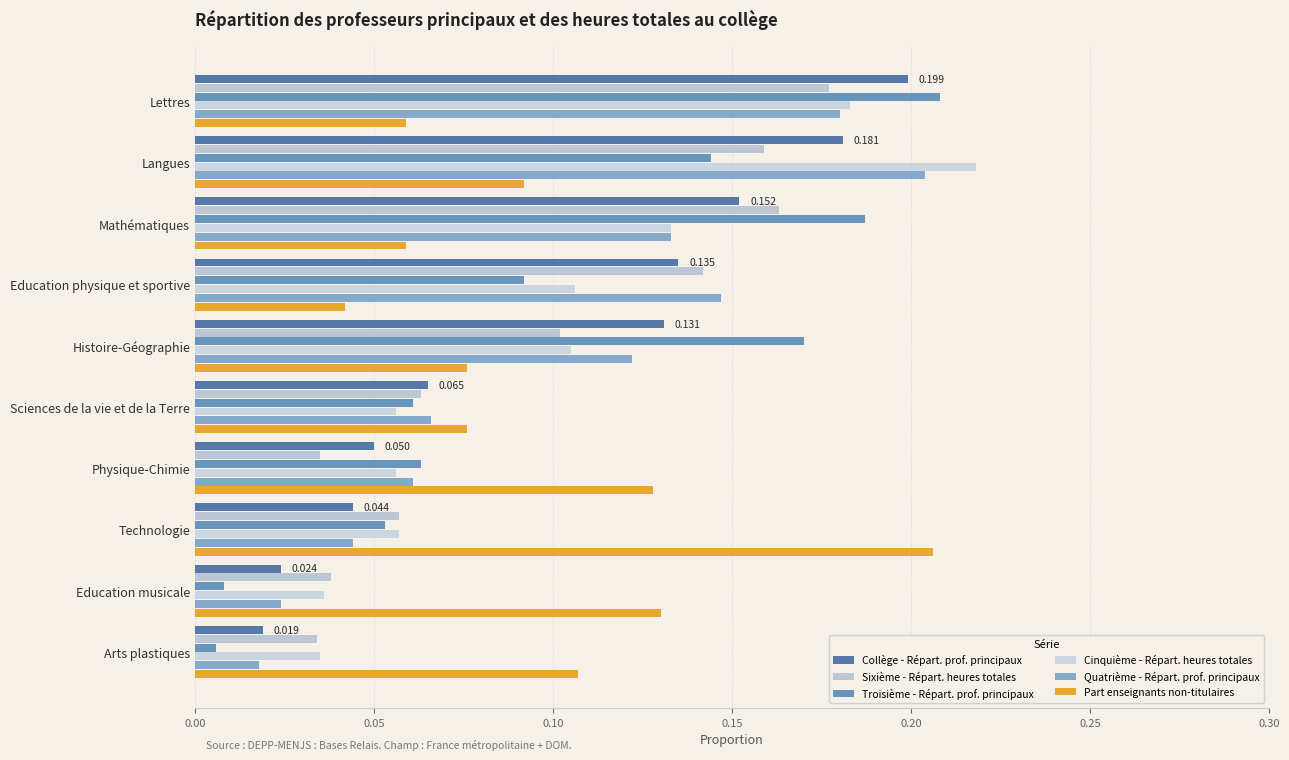

How many series are shown in this chart?

6